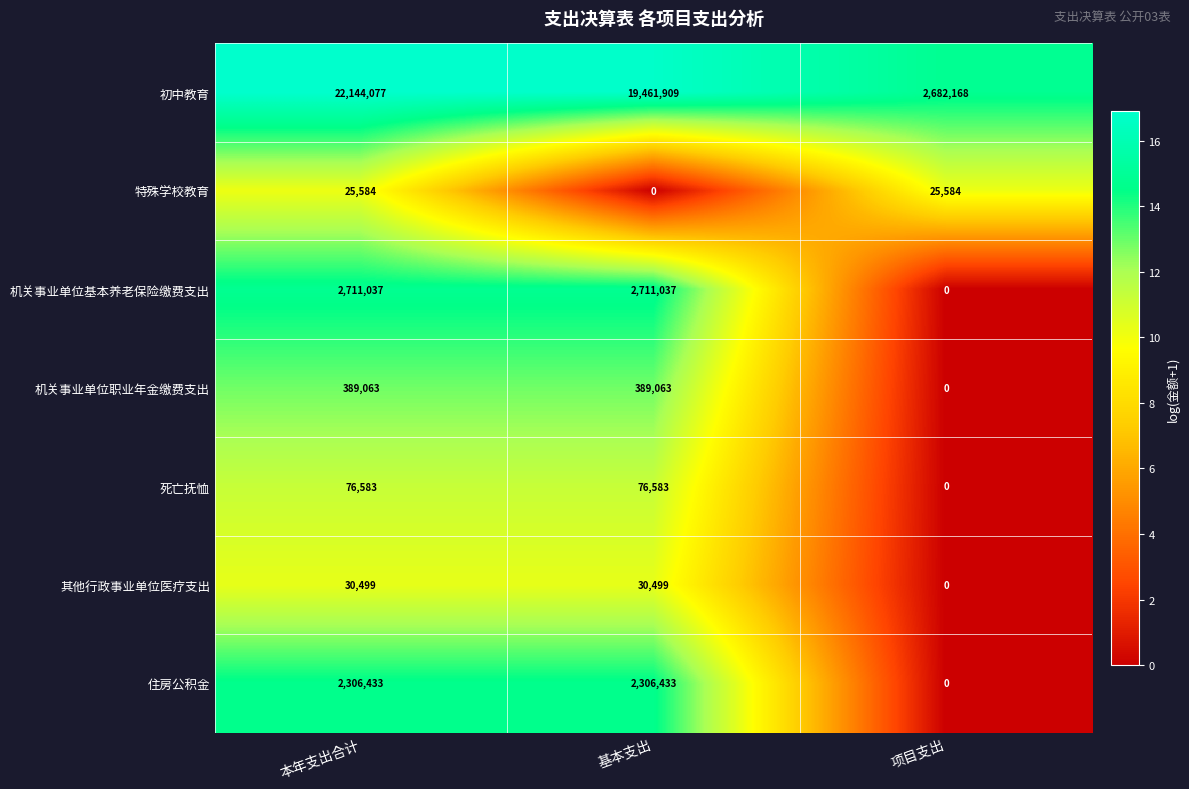

How many series are shown in this chart?

7